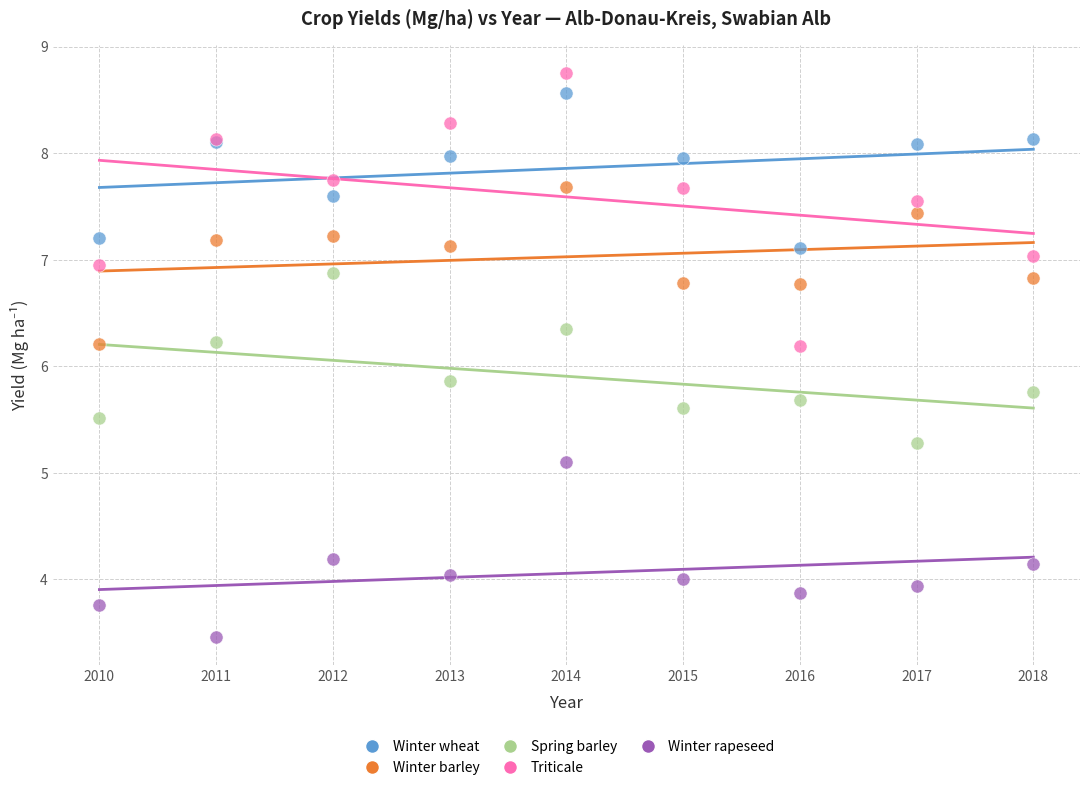

Which series reaches the minimum Y coordinate?

Winter rapeseed